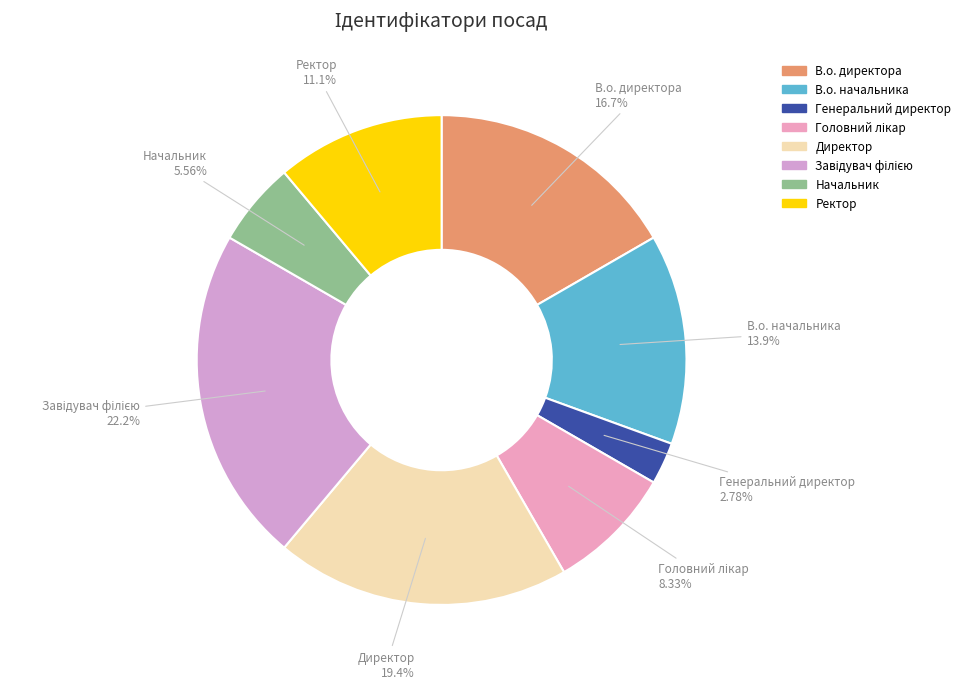

True or false: В.о. директора accounts for 30% of the total.

False